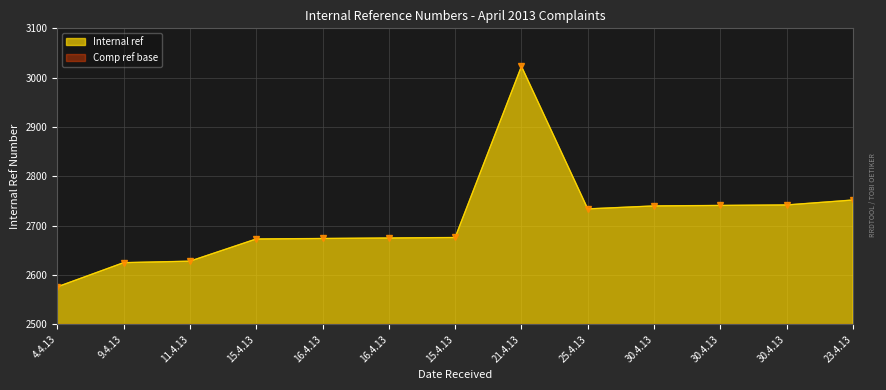

At which label does the data first exceed 2676?

21.4.13